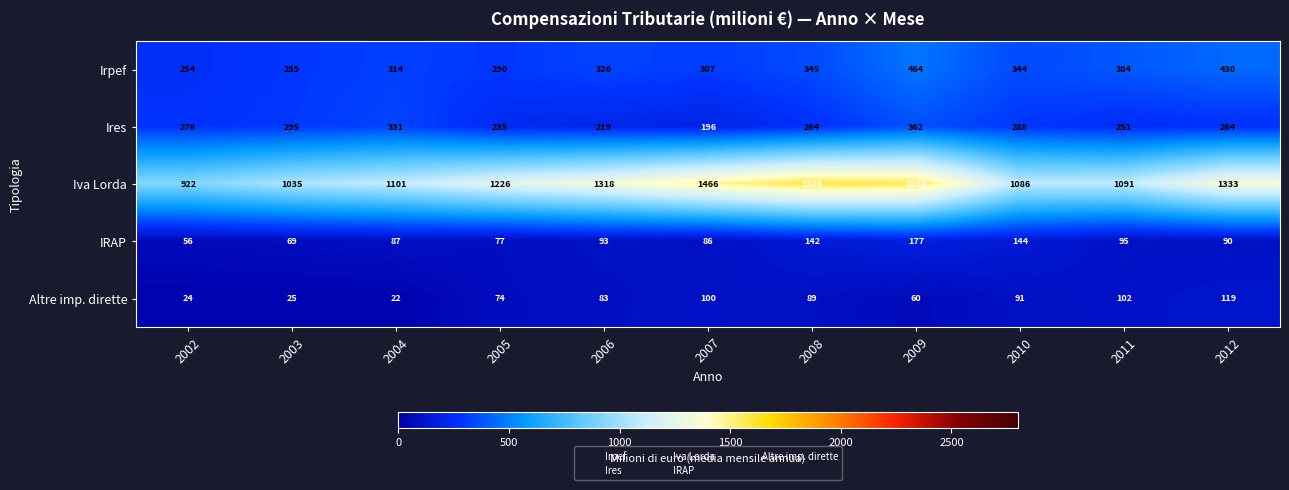

Is it true that Ires equals 61 at 2008?

False